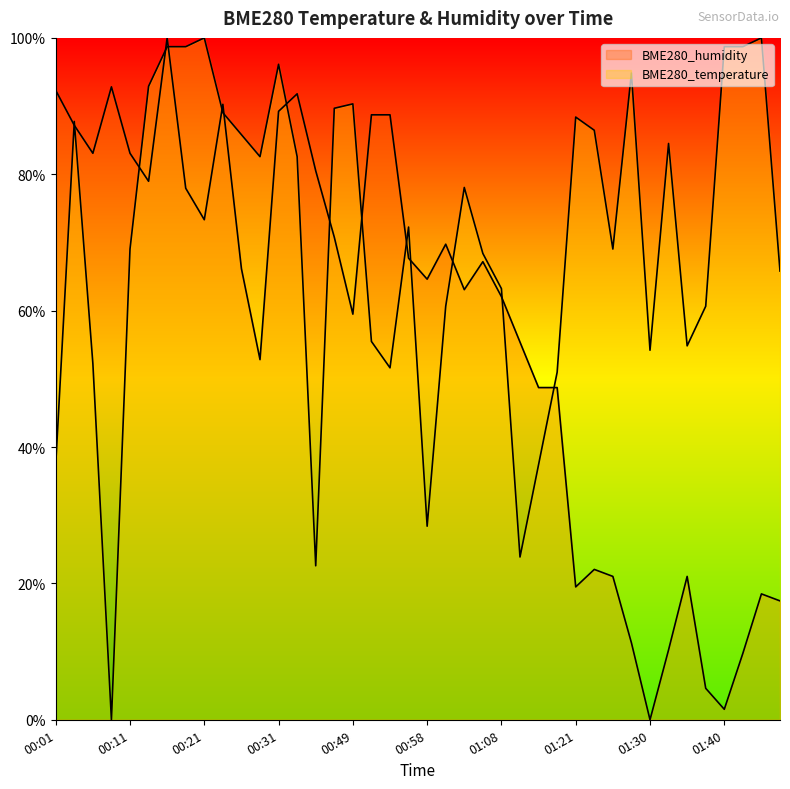

Does the chart display data point markers on the line(s)?

No